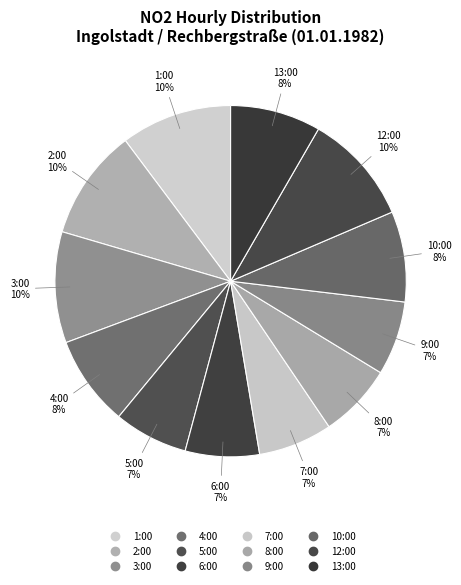

What is the smallest slice in the pie chart?

5:00